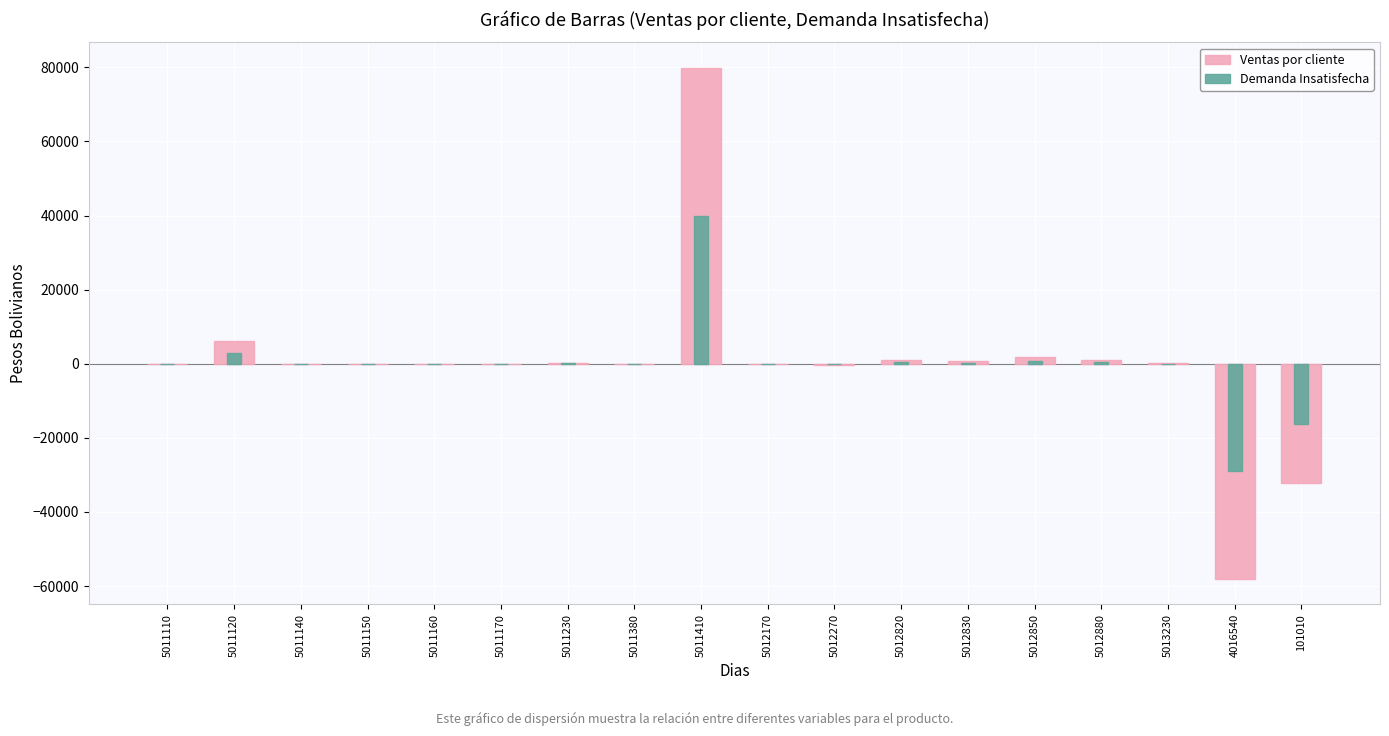

What is the difference between the maximum and minimum values in the Ventas por cliente series?

137940.8